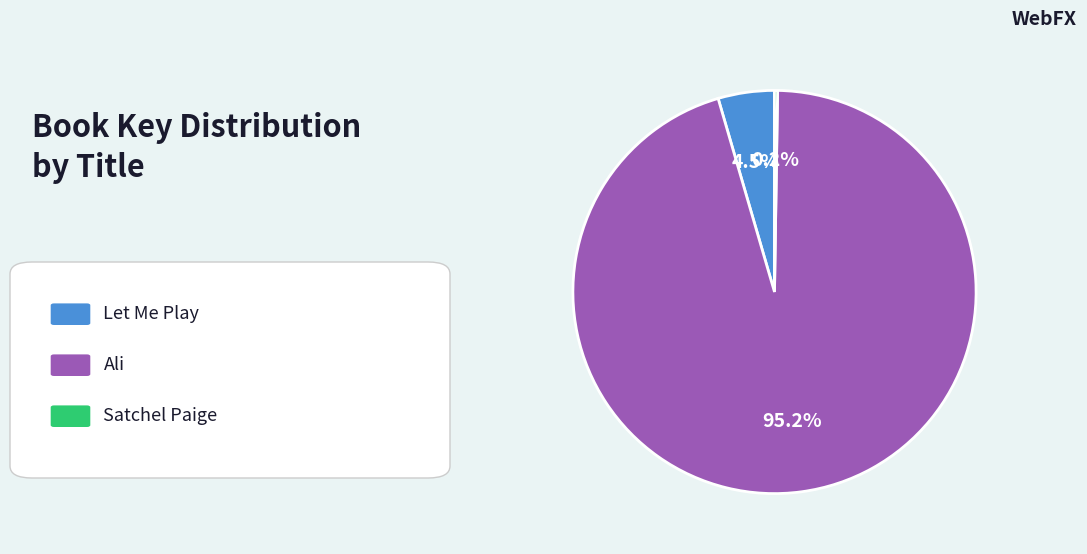

Is there a majority slice in this chart?

Yes